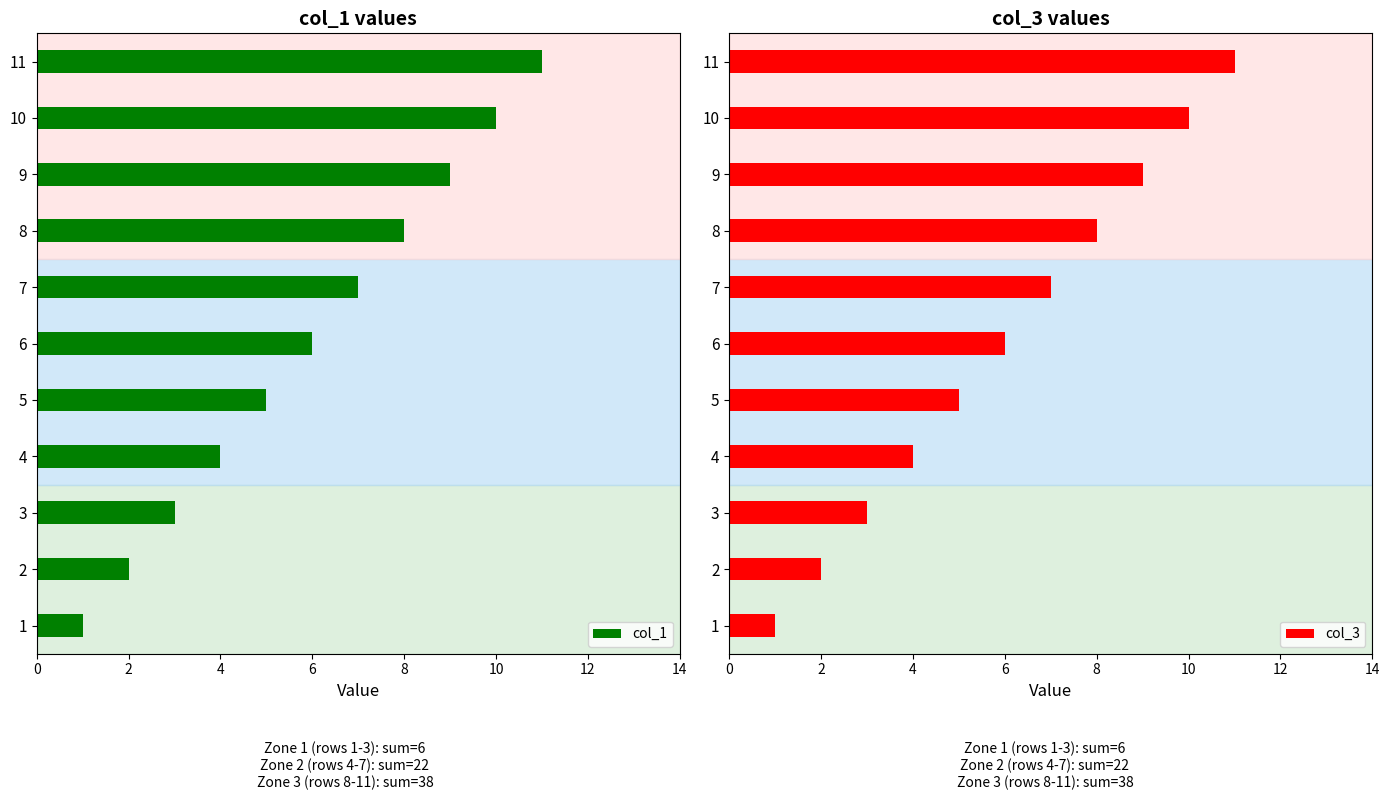

Which series has the largest range (max minus min)?

col_1